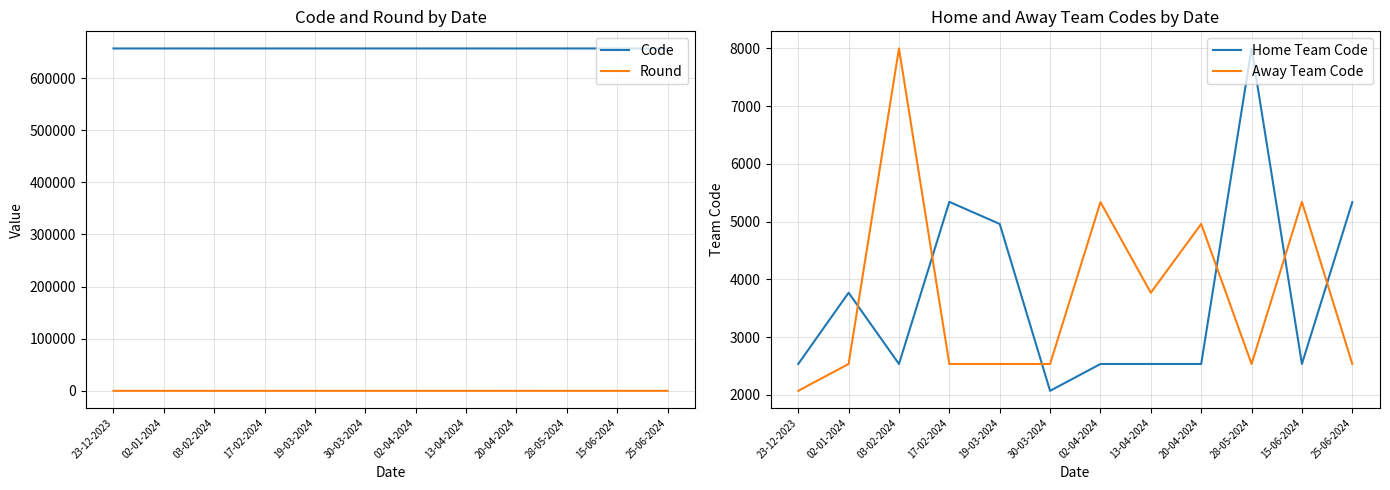

At which category does Round reach its first local valley?

02-04-2024